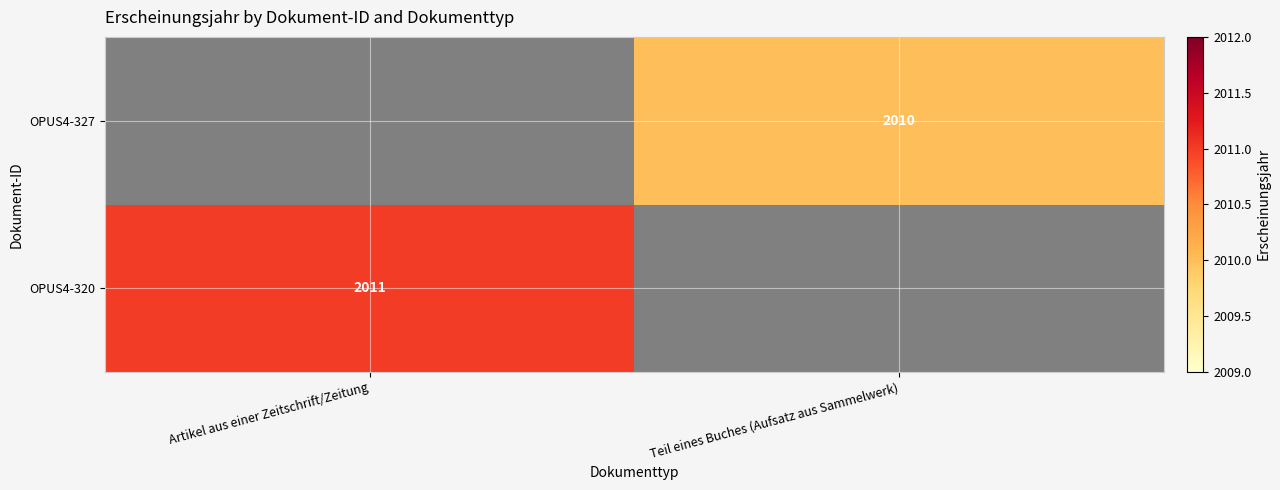

The value of OPUS4-320 at Artikel aus einer Zeitschrift/Zeitung is 1224.1. True or false?

False